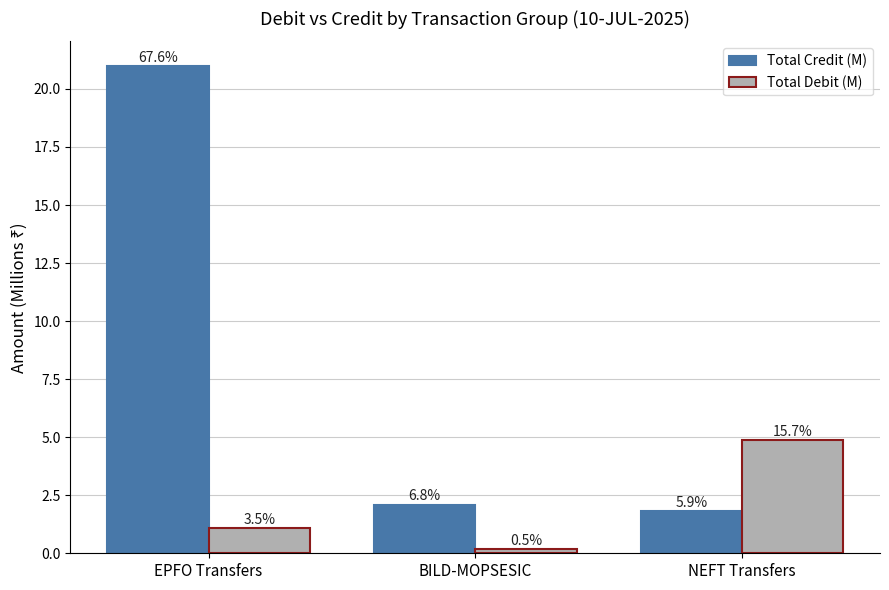

Which series has the largest total across all categories?

Total Credit (M)